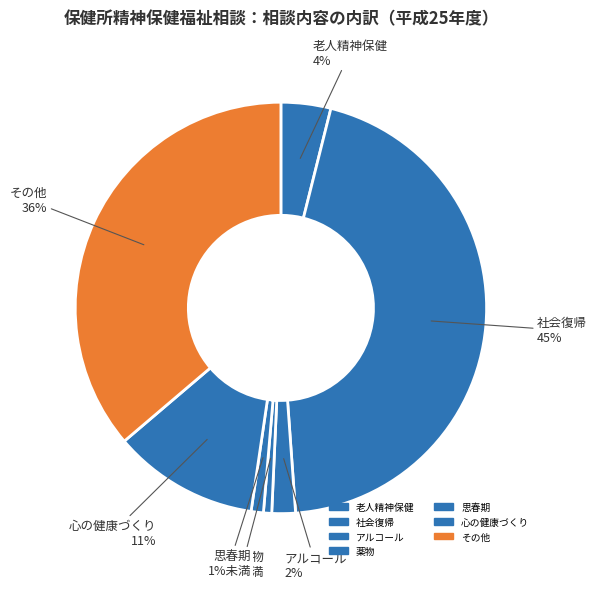

How many segments does this pie chart have?

7